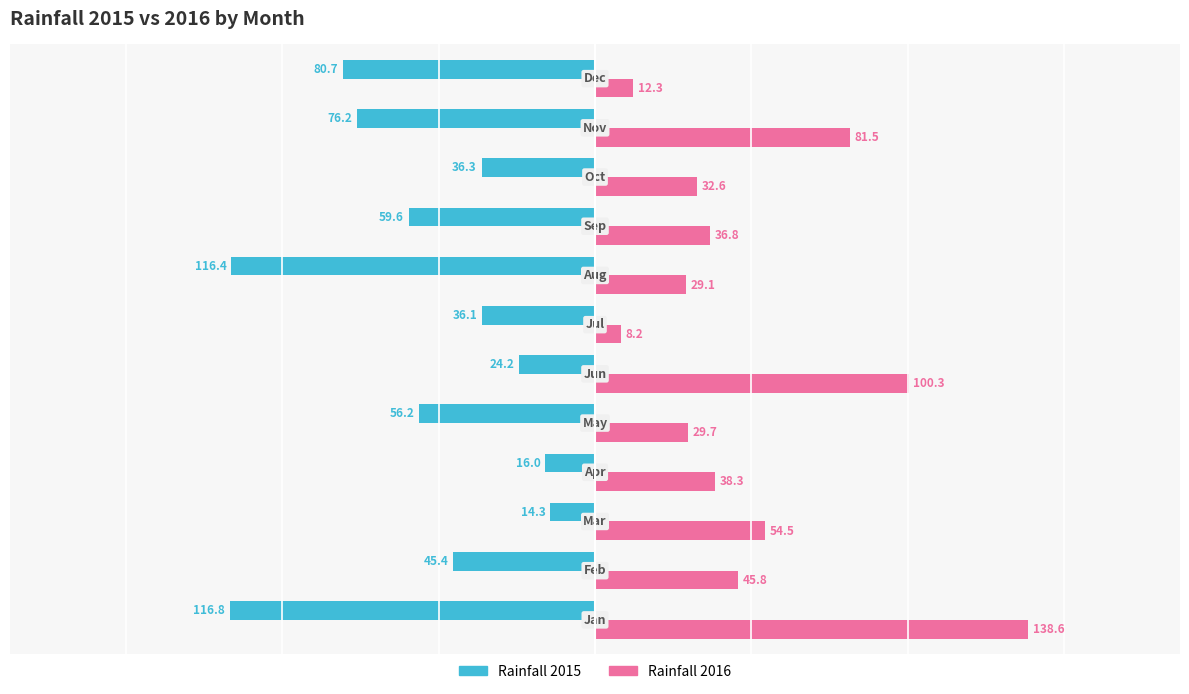

Which series has the largest range (max minus min)?

Rainfall 2016